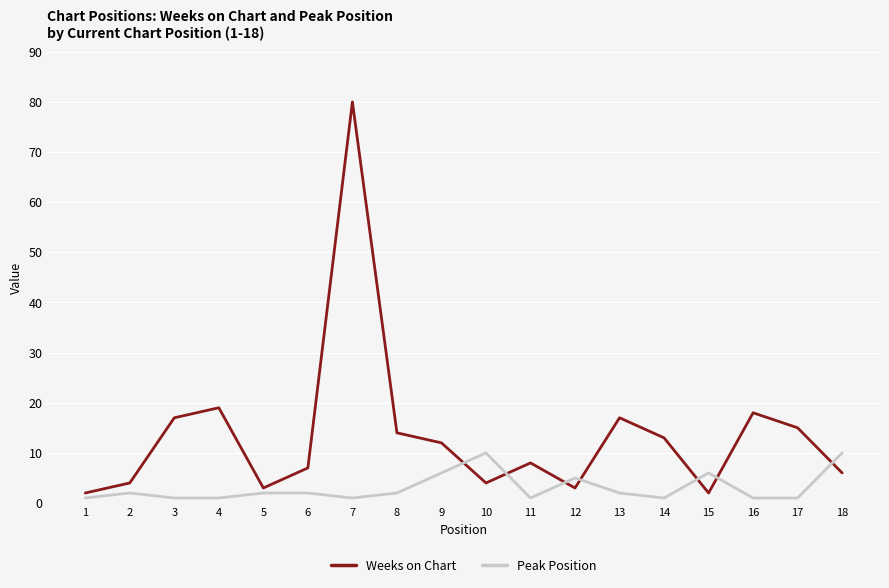

How many values in the Weeks on Chart series are below 12?

9